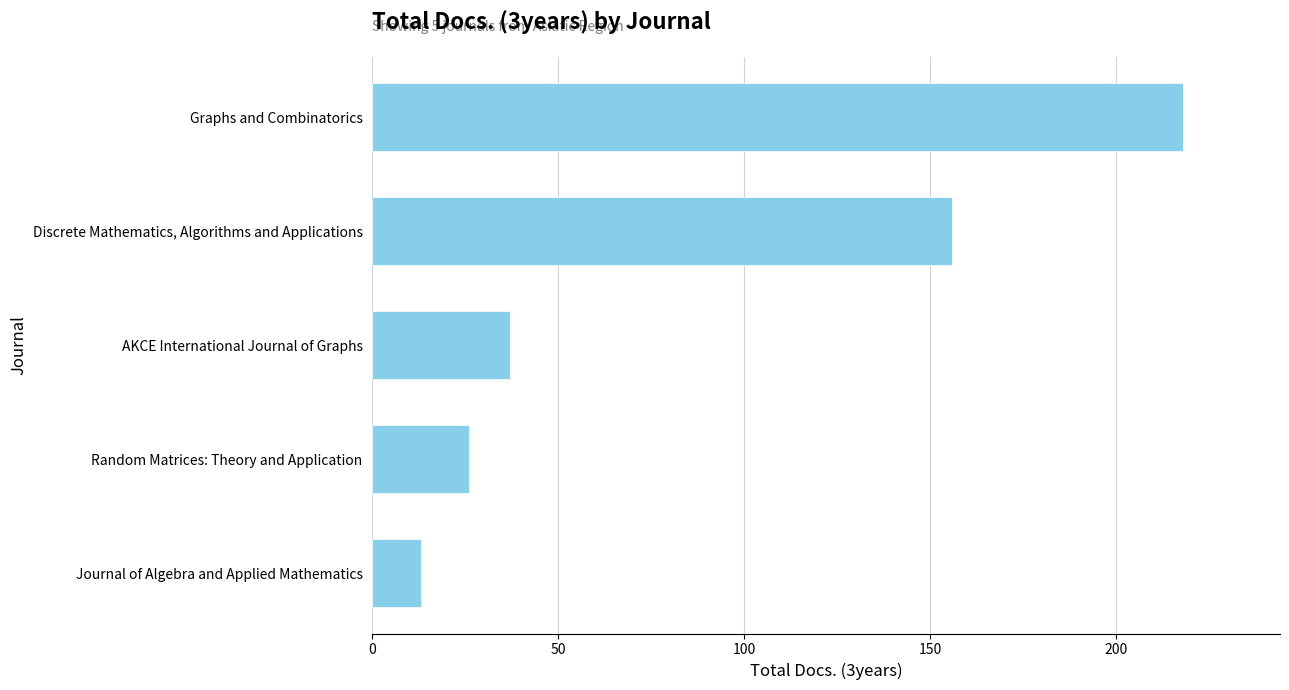

Which category has the lowest value across all series?

Journal of Algebra and Applied Mathematics